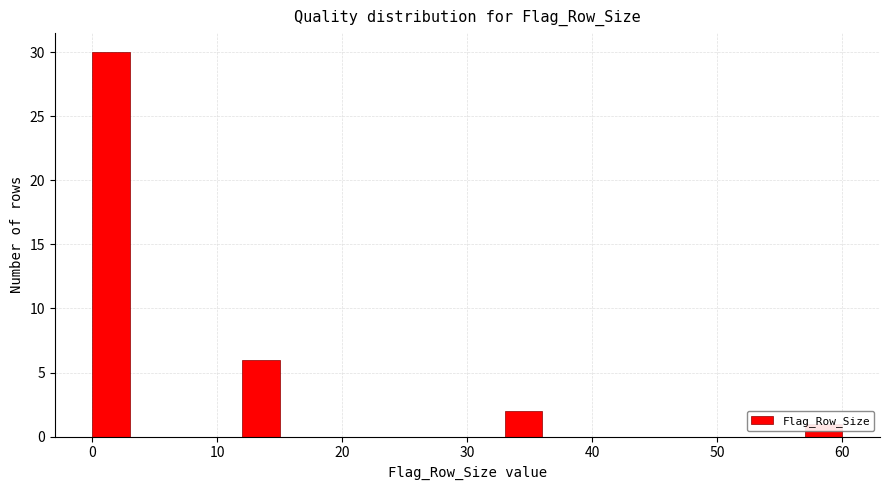

Around what value on the x-axis is the tallest bar? Give the approximate position of its centre, as read against the axis.

2